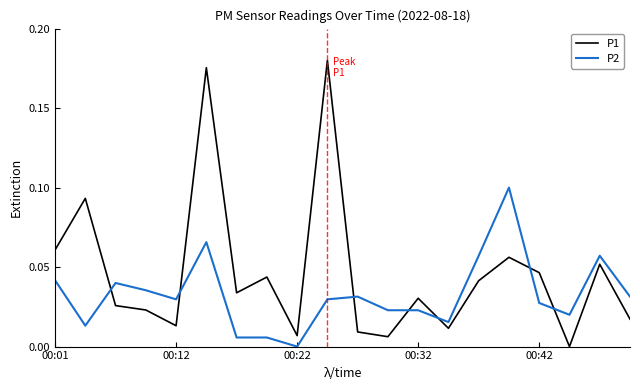

Which series has the largest total across all categories?

P1